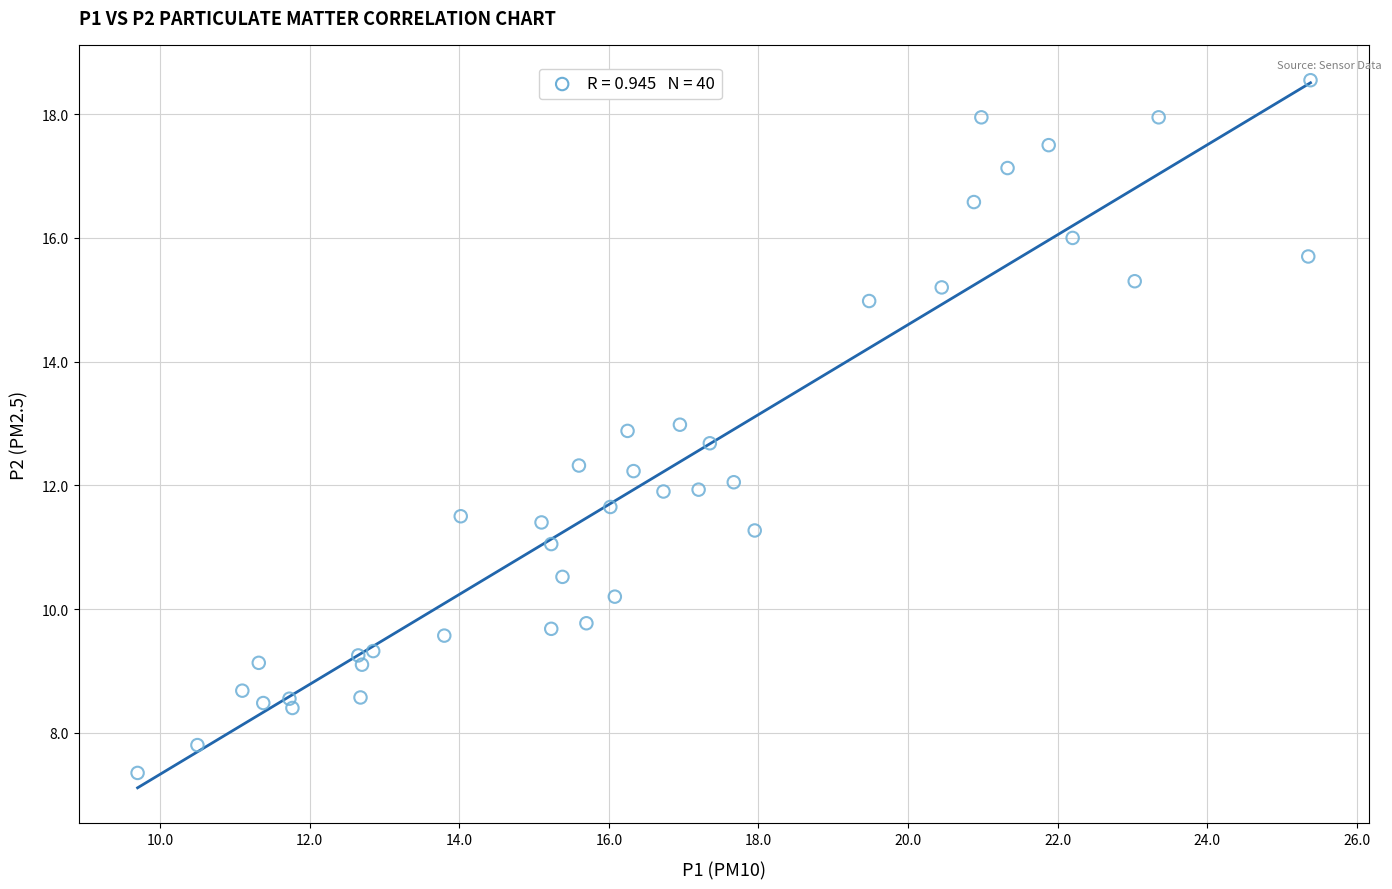

What is the range of Y values (max minus min)?

11.2